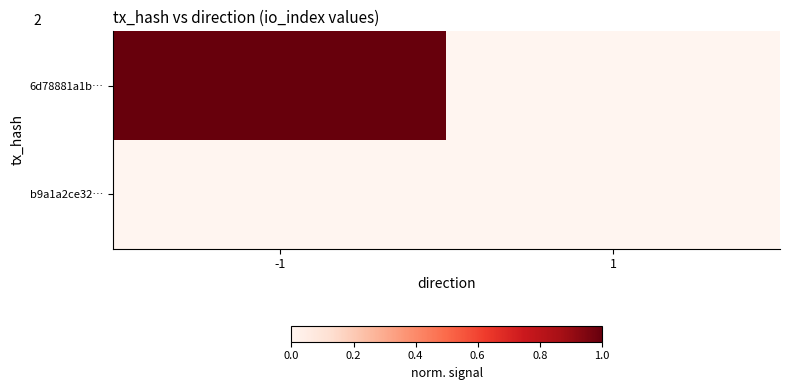

Reading left to right, extract all data points from this chart.

6d78881a1b…: -1=1	1=0
b9a1a2ce32…: -1=0	1=0